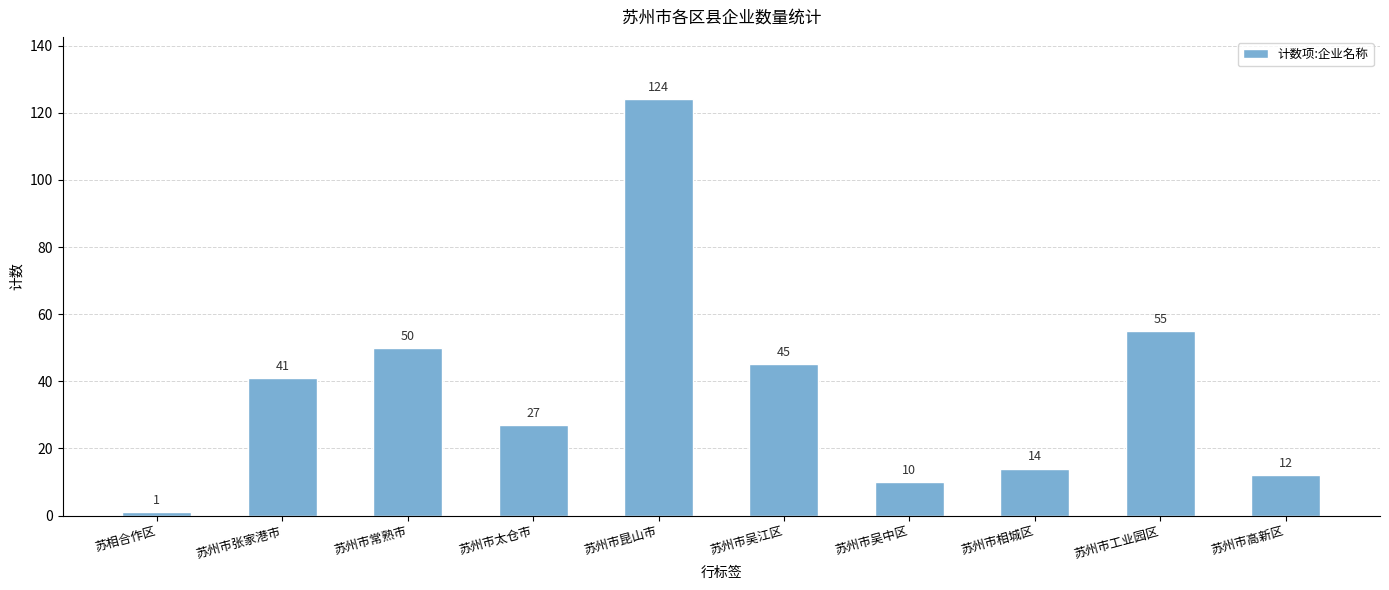

What is the sum of all values?

379